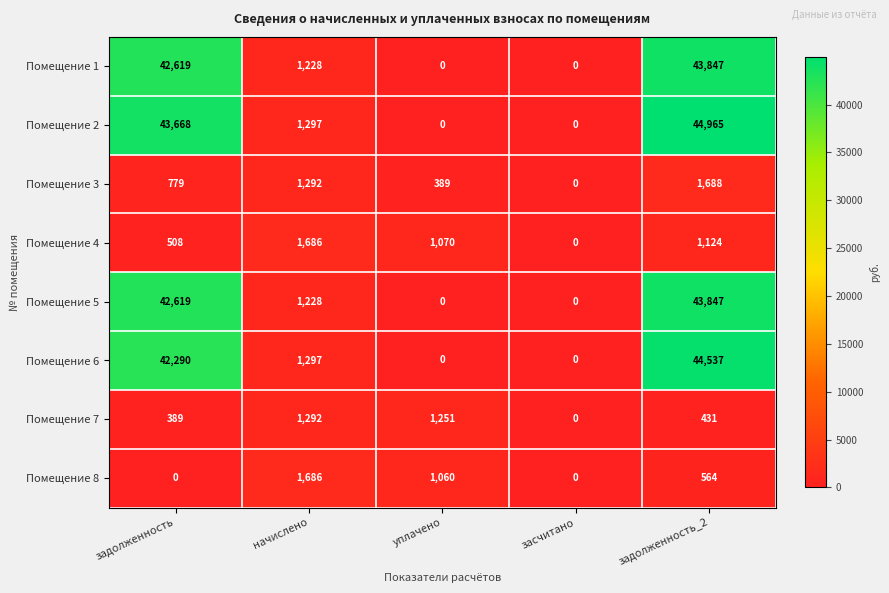

Where is Помещение 3 nearest to the value 844?

задолженность